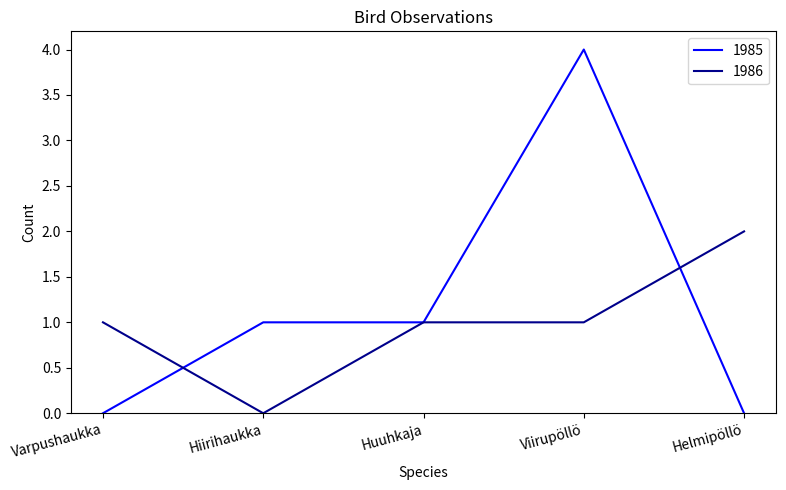

List the series in order of their overall mean, highest first.

1985, 1986